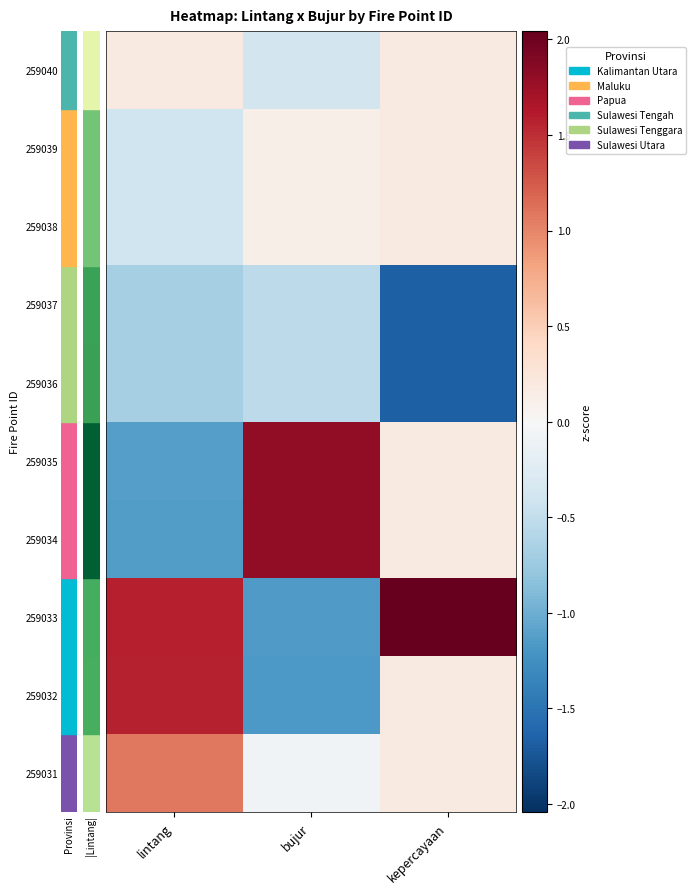

Which label corresponds to the smallest value in the chart?

kepercayaan